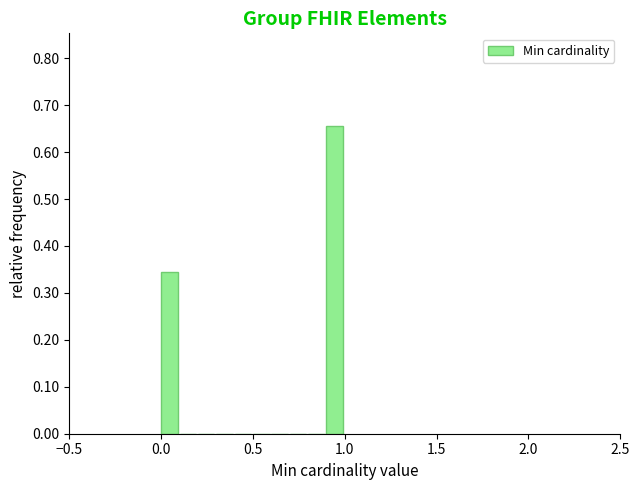

Around what value on the x-axis is the tallest bar? Give the approximate position of its centre, as read against the axis.

0.95